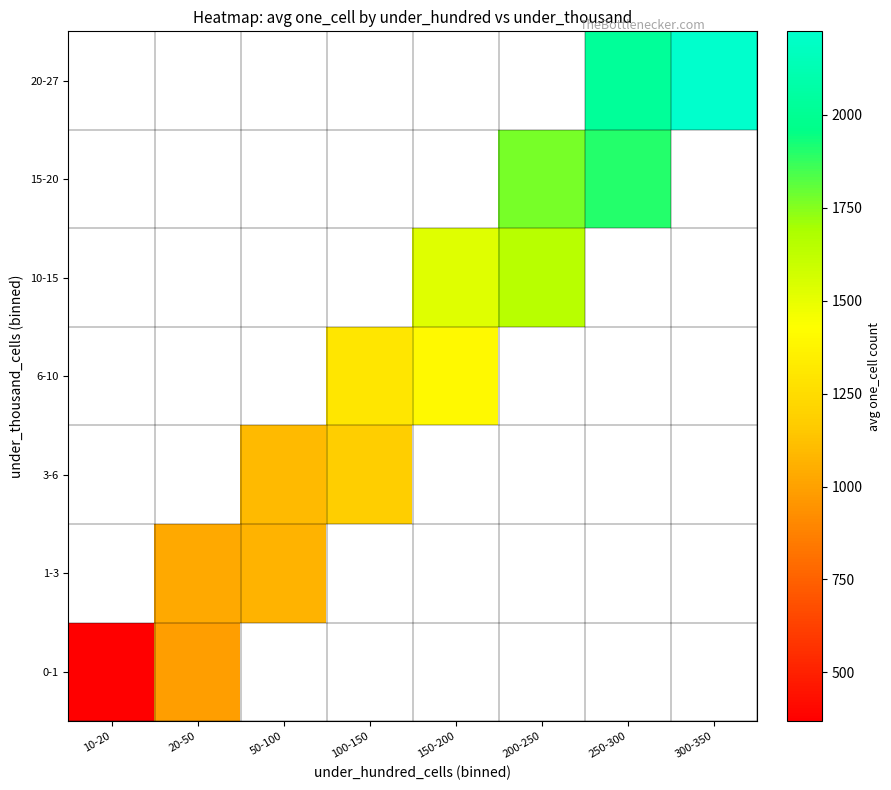

How many positive values does the 0-1 series have?

2